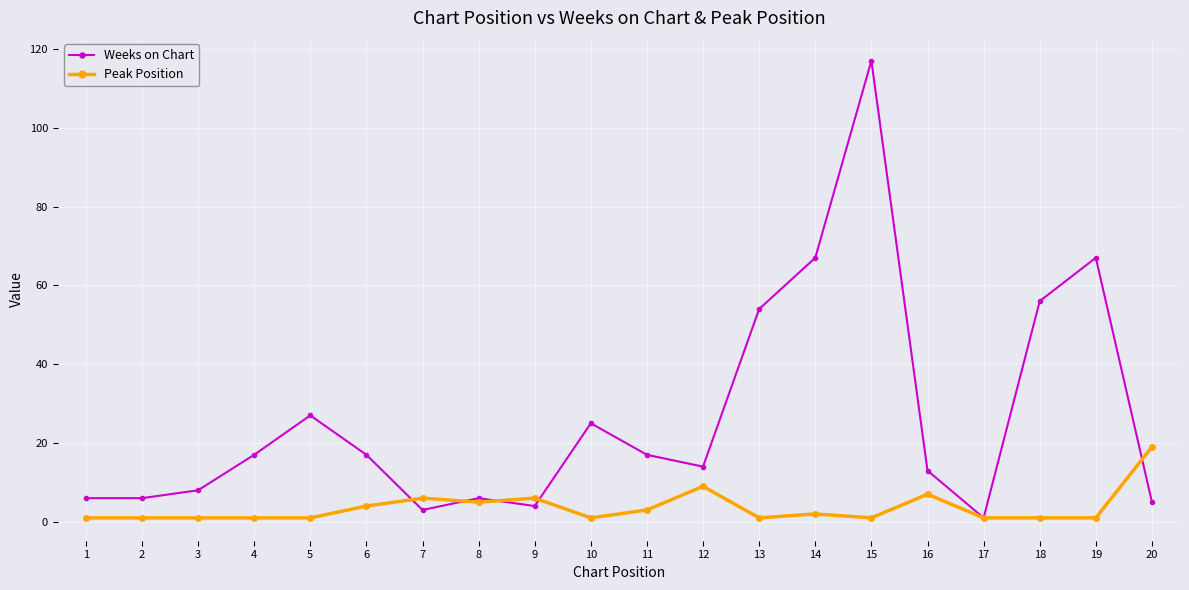

What is the difference between the highest and lowest values at 19?

66